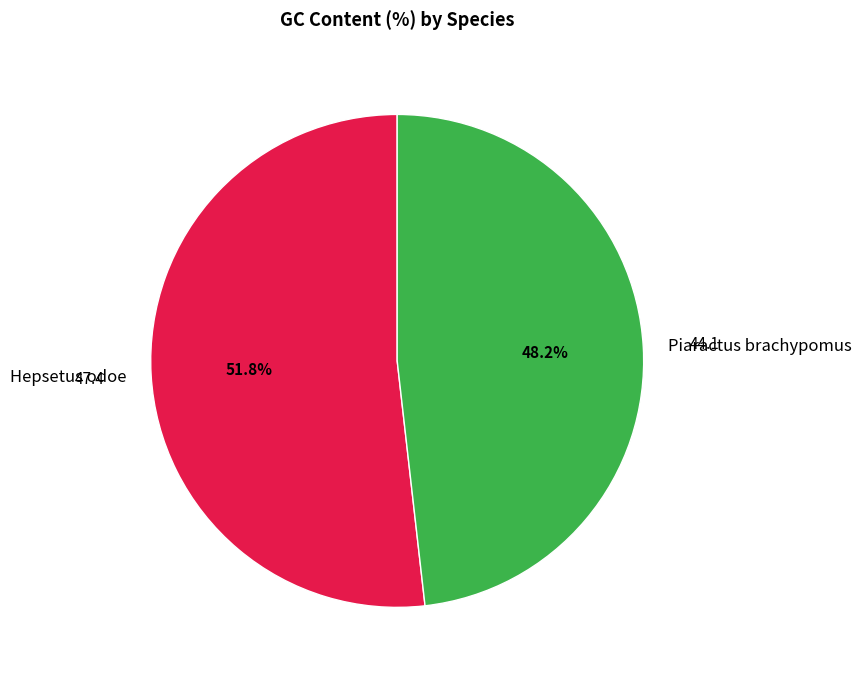

What portion of the pie excludes Hepsetus odoe?

48.2%